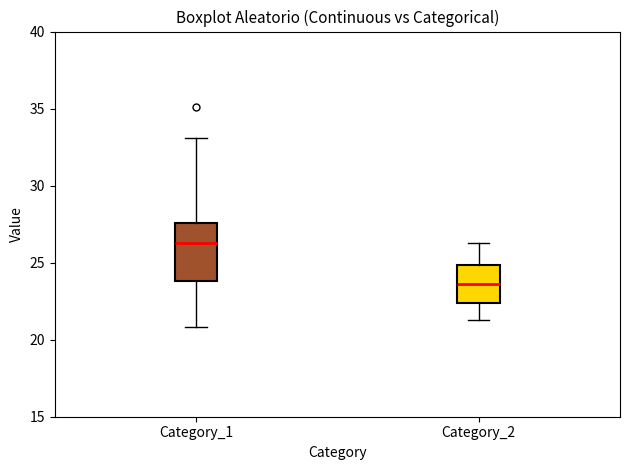

Where does the lower whisker of the box for Category_2 end on the y-axis? The values are not printed on the chart, so give them approximately, as read against the axis.

21.5